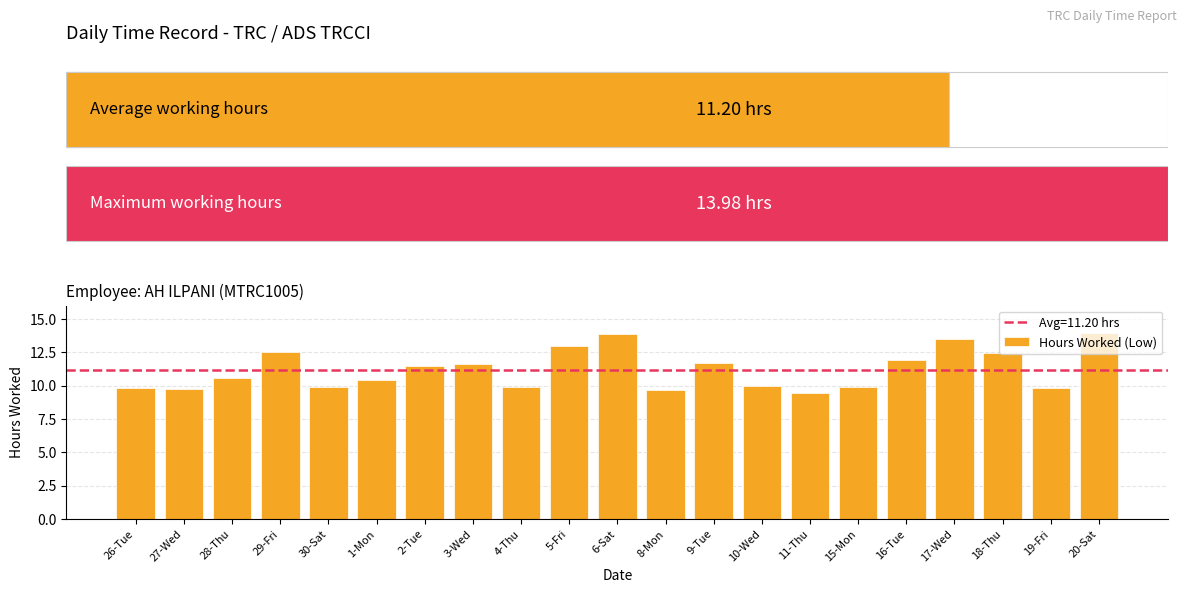

What is the sum of all values?

235.2